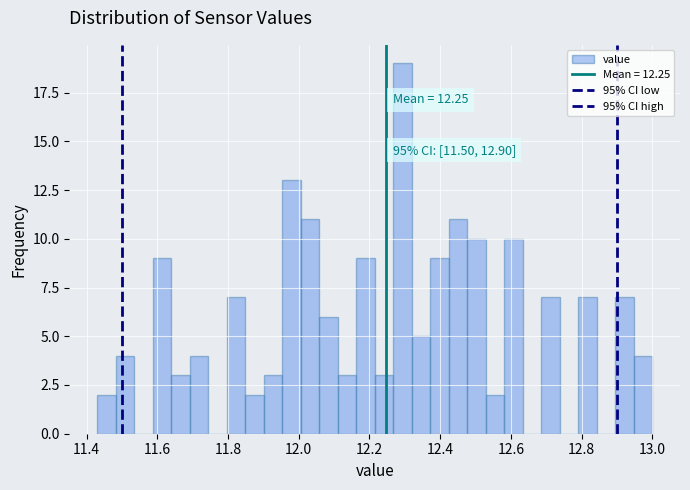

Around what value on the x-axis is the tallest bar? Give the approximate position of its centre, as read against the axis.

12.30